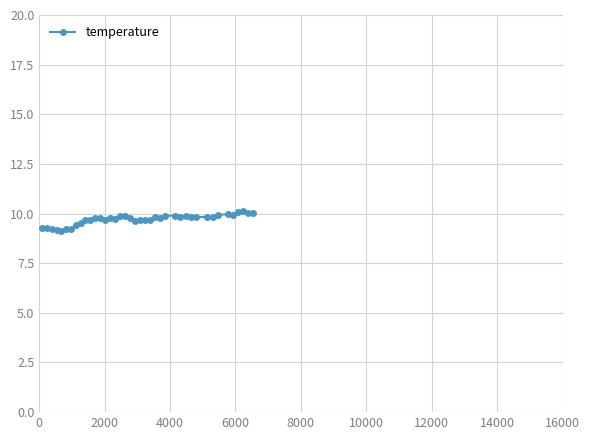

What is the value of the 27th point from the left?

9.9